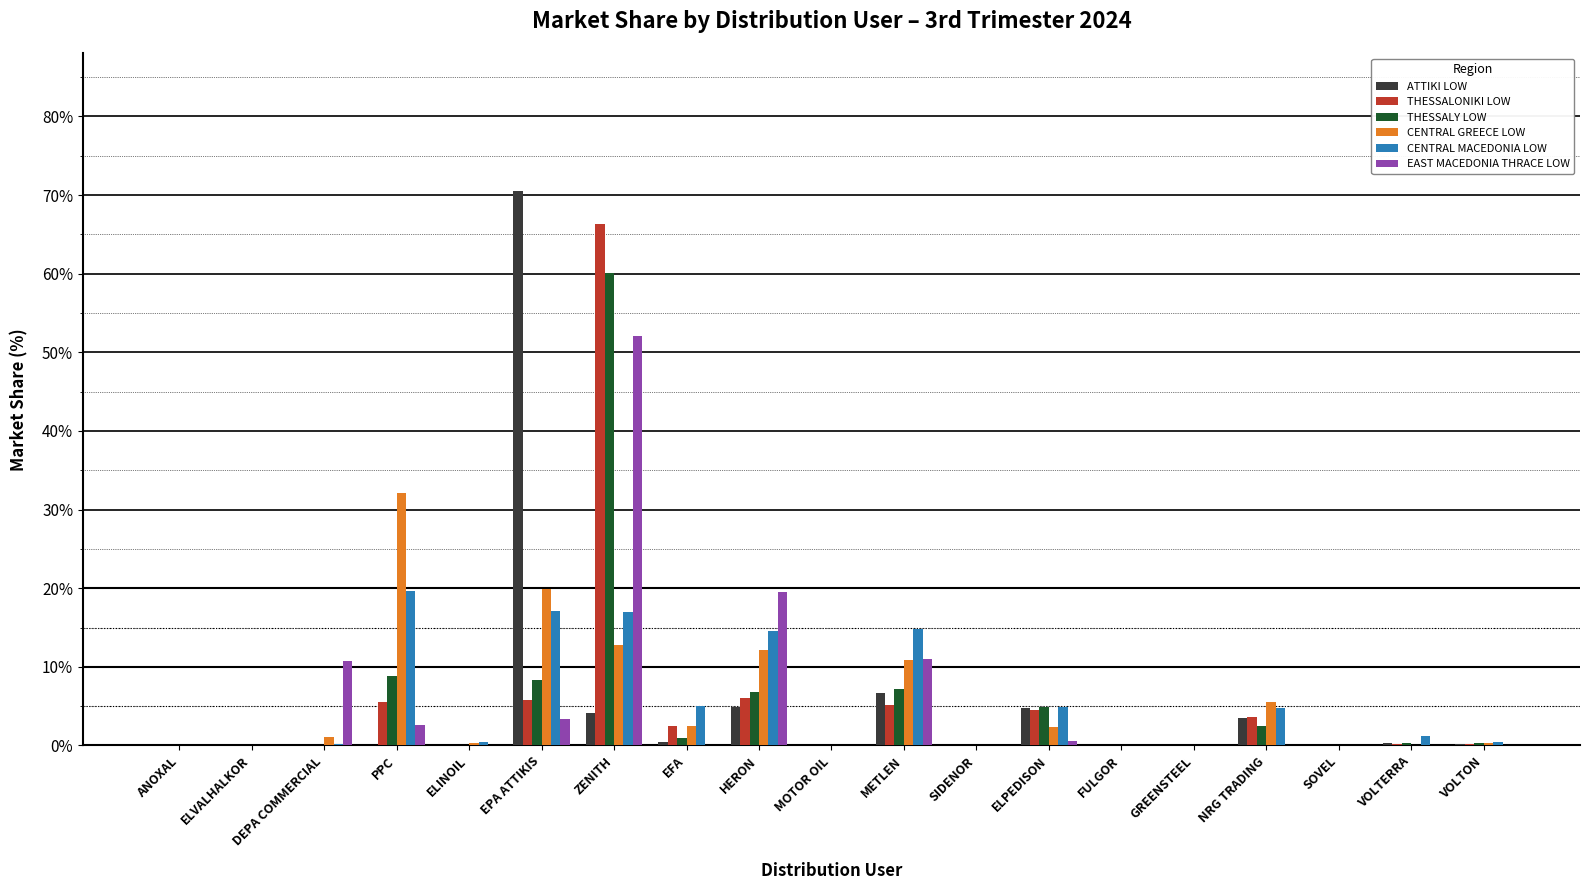

Which series changed the most between EPA ATTIKIS and METLEN?

ATTIKI LOW